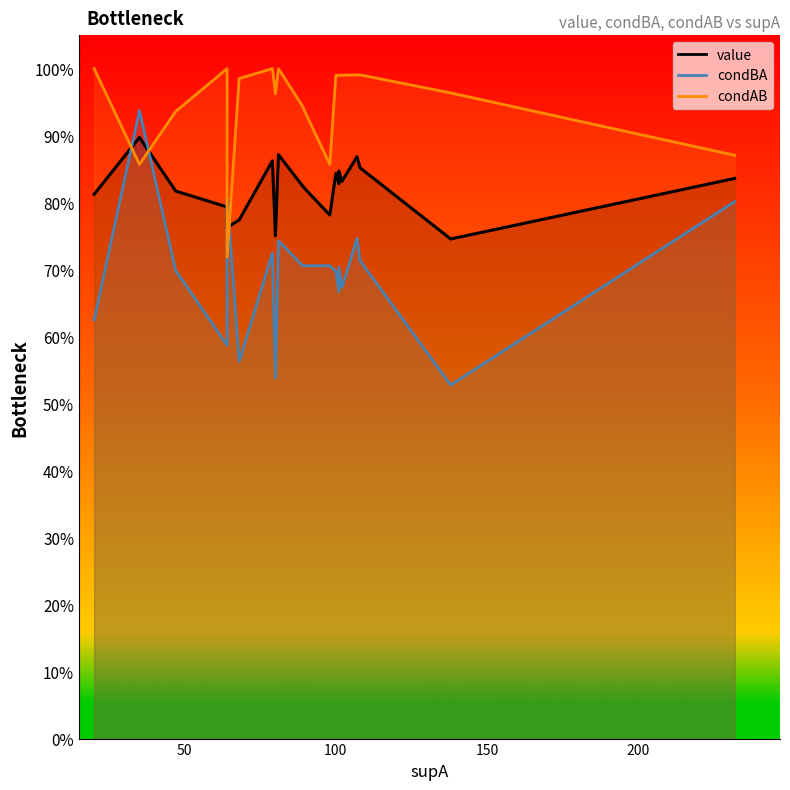

What is the sum of the condBA values at 10 and 11?

1.4